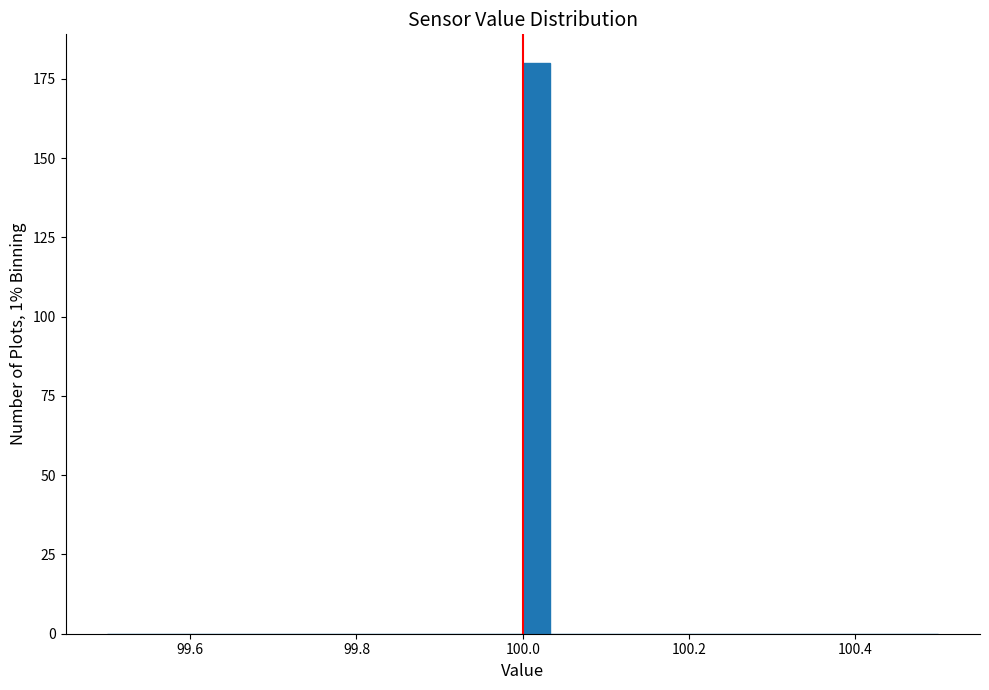

Read against the x-axis, roughly where is the centre of the tallest bar?

100.02